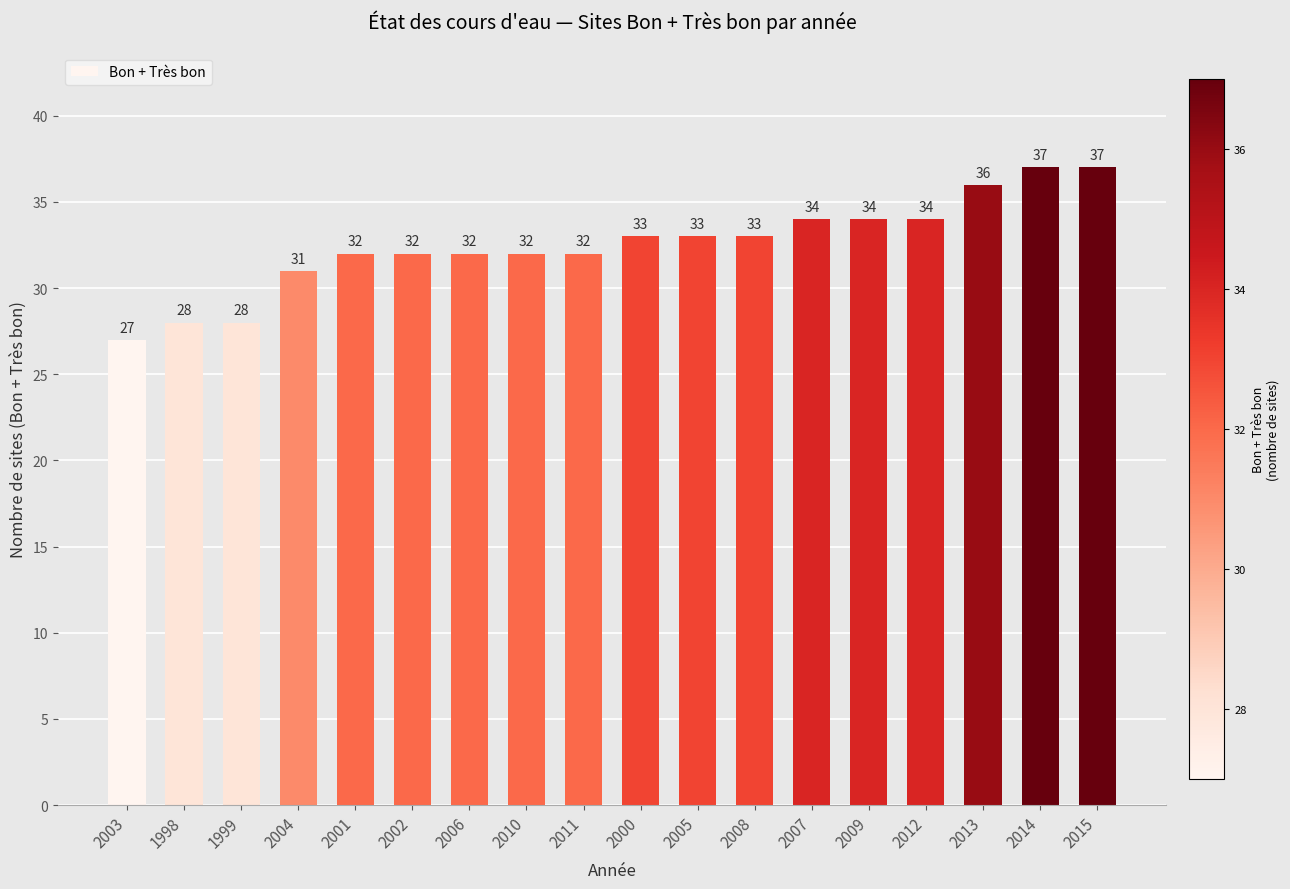

Count the number of data series in this chart.

1